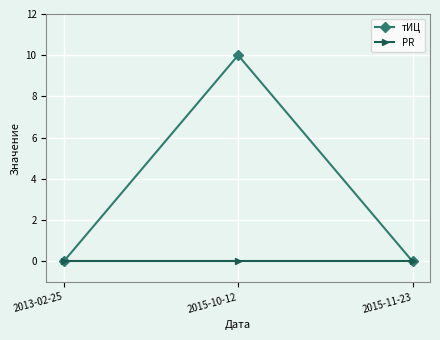

What is the sum of all тИЦ values?

10